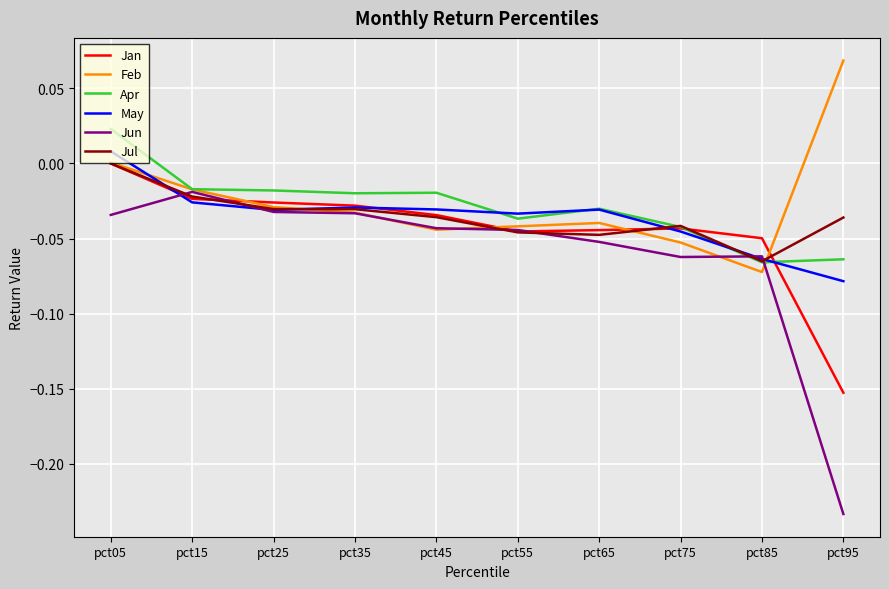

Is it true that Jul equals -0.0 at pct55?

True